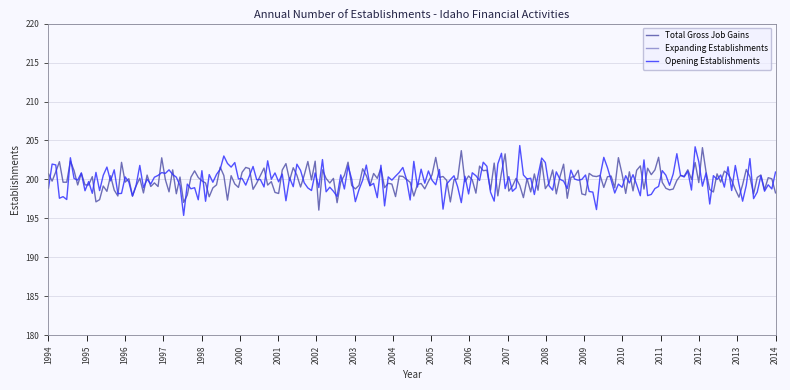

What is the value of the Opening Establishments point at the 9th from the left?

200